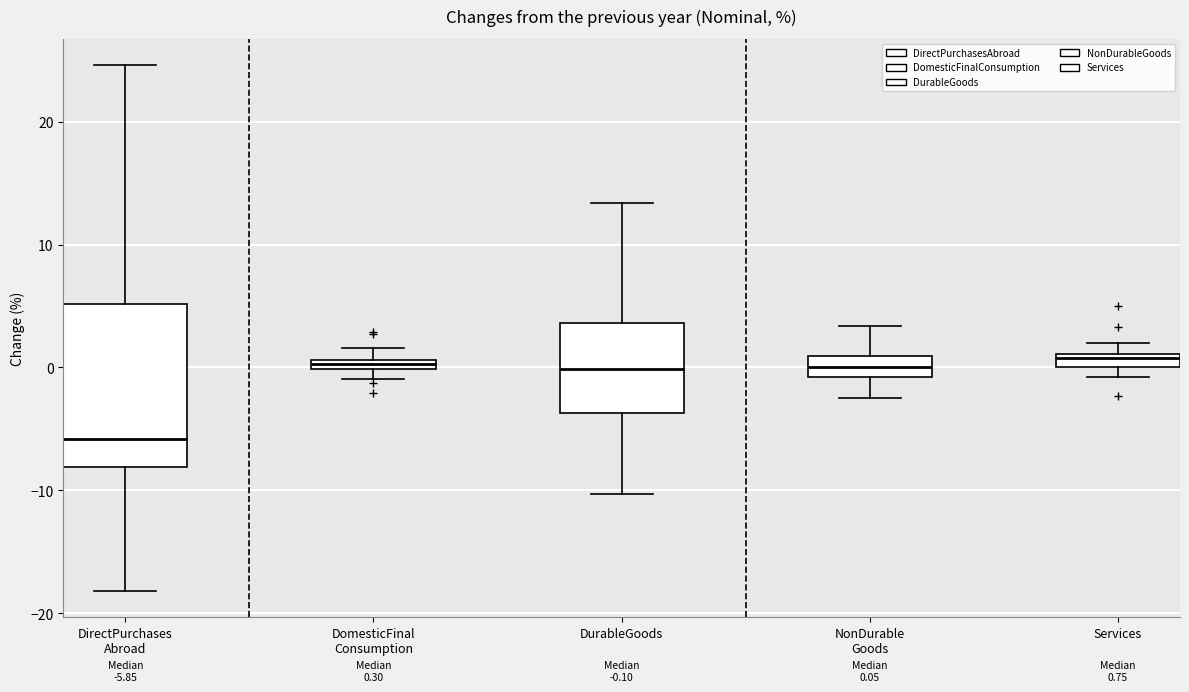

Comparing the boxes themselves (not the whiskers), which one is the tallest?

DirectPurchases Abroad